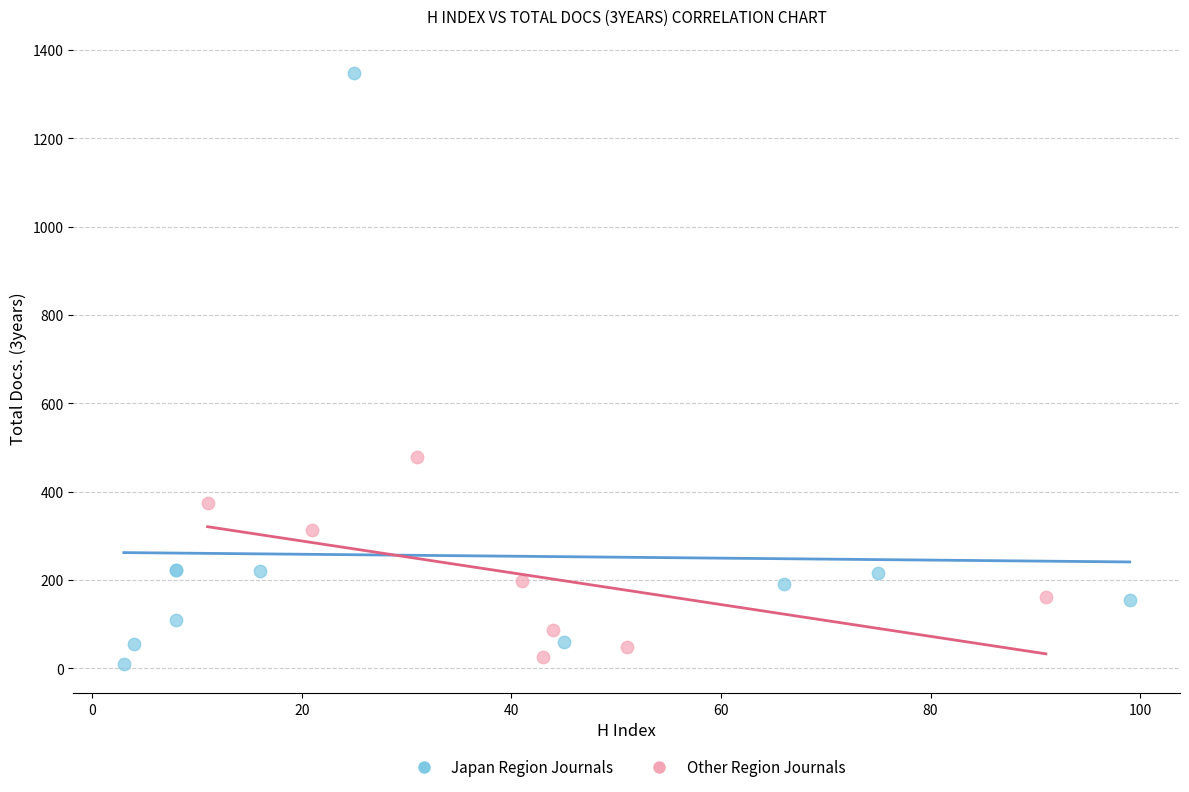

Which series has the largest Y range (max minus min)?

Japan Region Journals